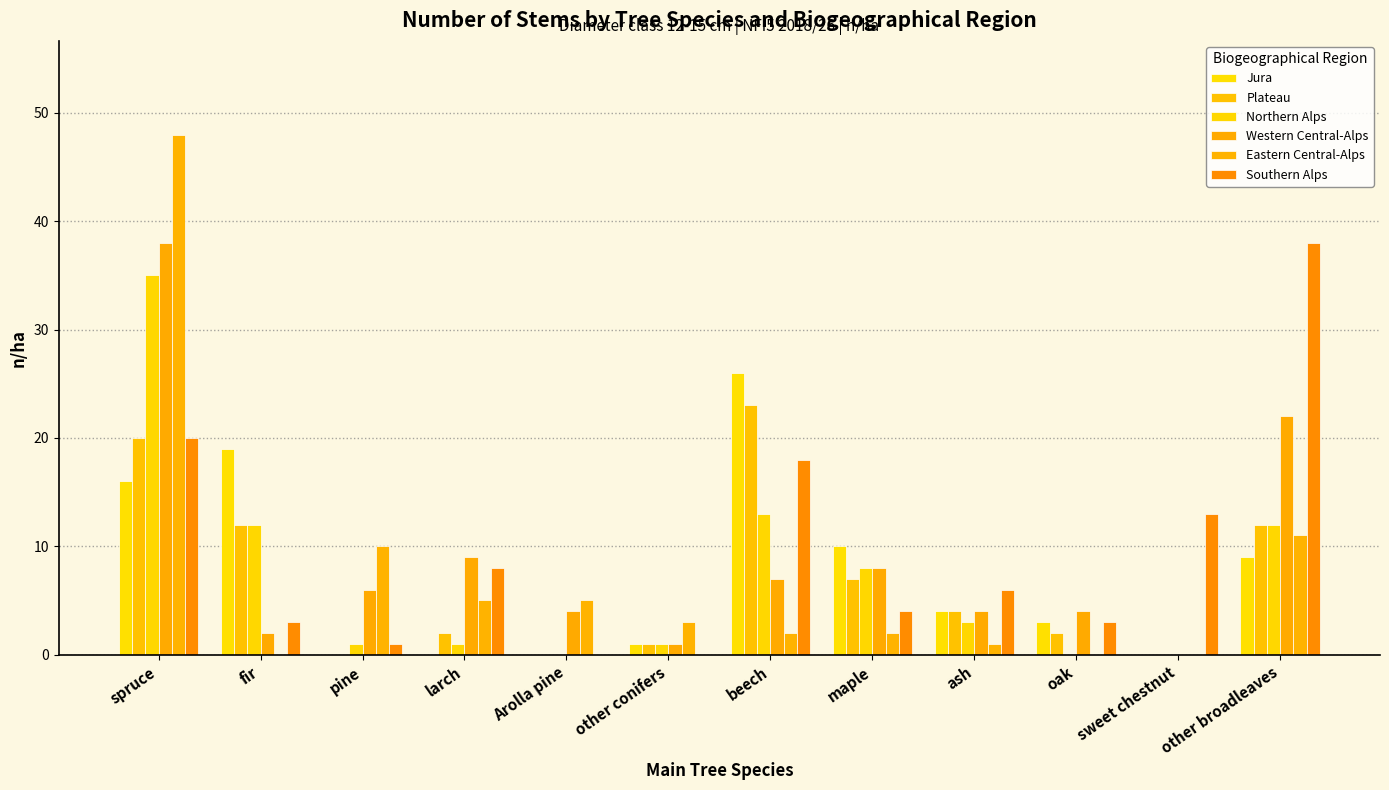

The Jura series shows 32 at fir. True or false?

False